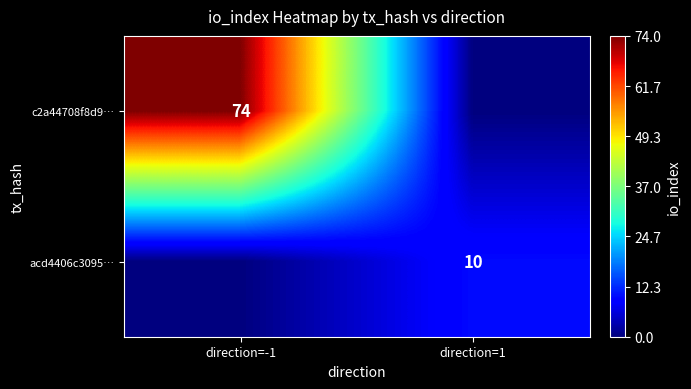

The value of c2a44708f8d9… at direction=-1 is 27. True or false?

False